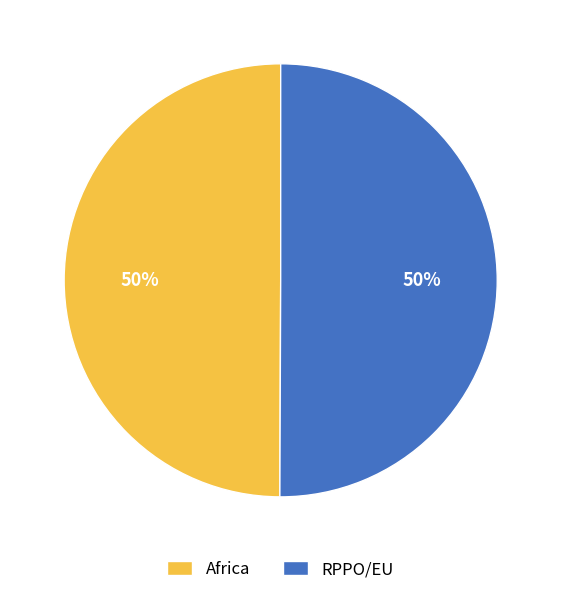

What is the ratio of the value at Africa to the value at RPPO/EU?

1.0